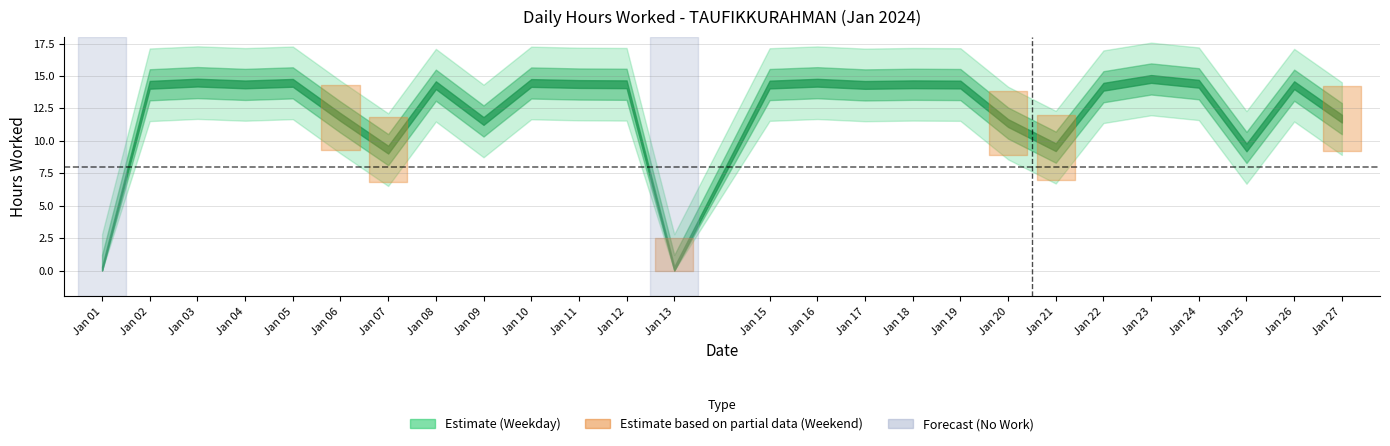

True or false: Hours Worked and Break Total cross at least once.

False